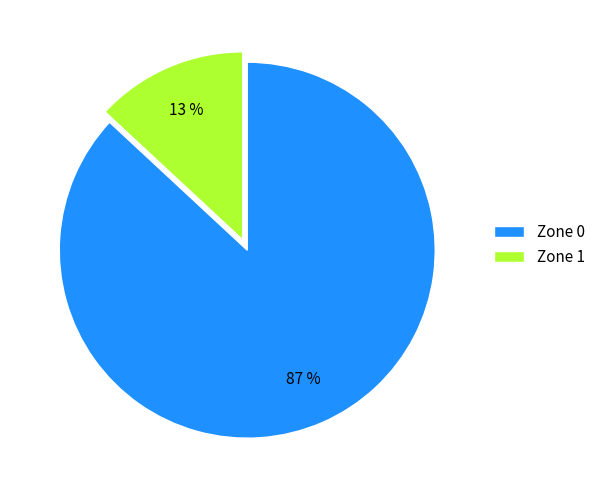

Which category has the smallest portion of the pie?

Zone 1